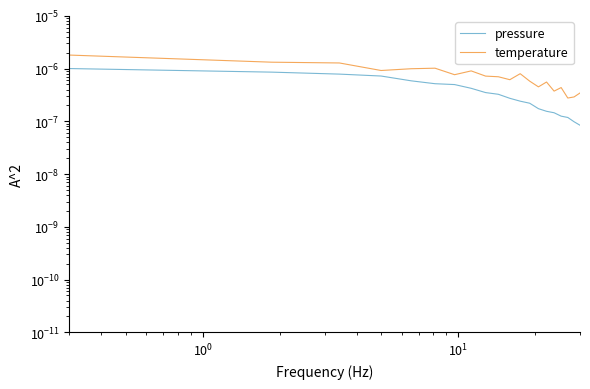

Rank the series by their maximum value, from highest to lowest.

temperature, pressure